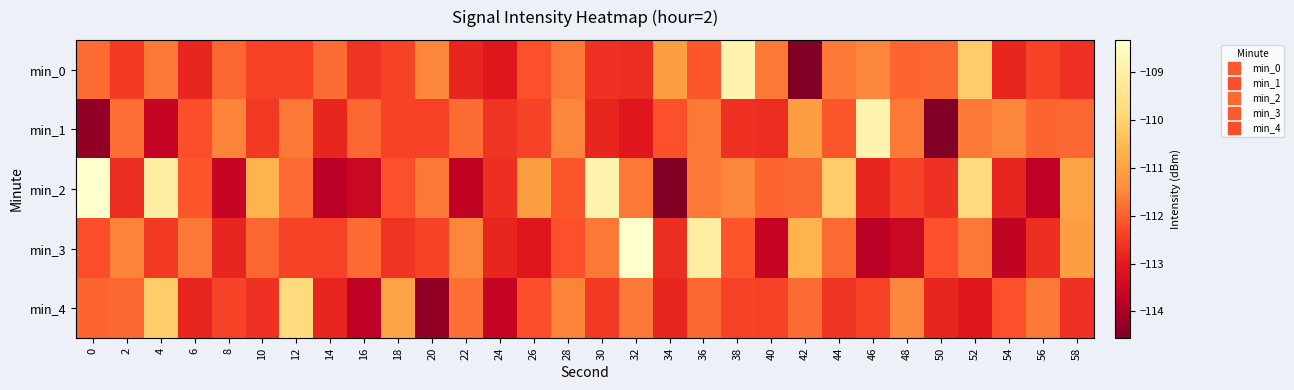

Which series has the largest range (max minus min)?

min_2